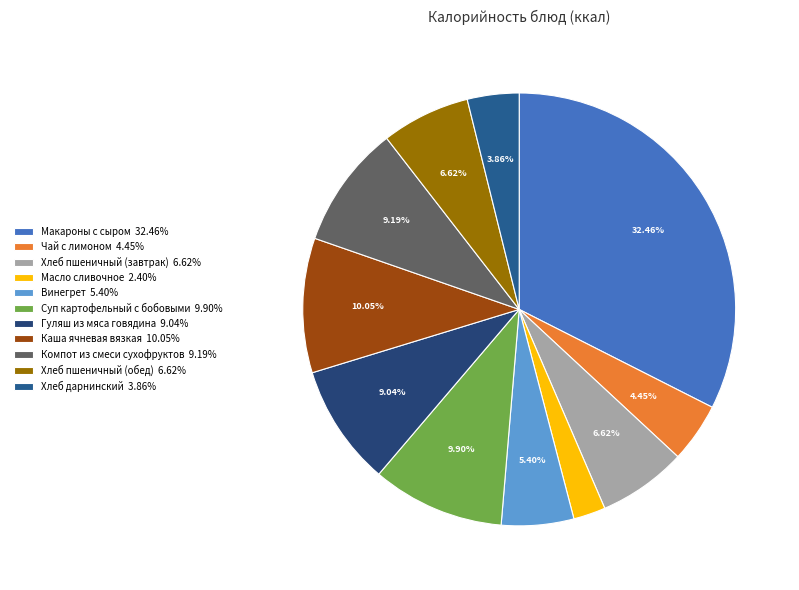

To the nearest percent, what is the combined percentage of Чай с лимоном and Хлеб дарнинский?

8%